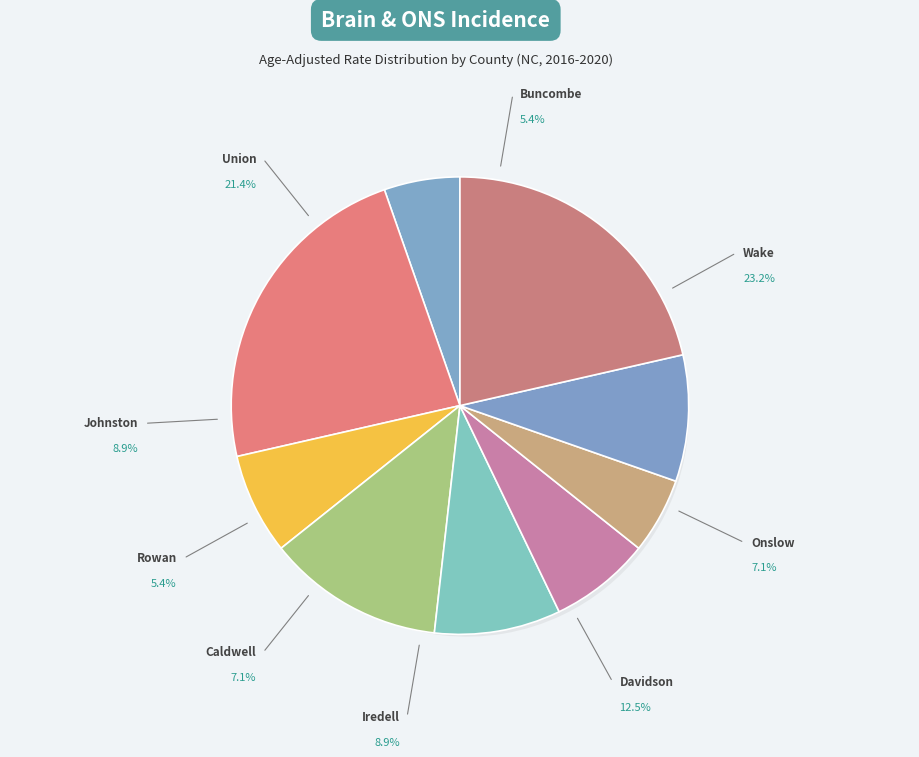

Which has a higher value, stable (Union) or stable (Johnston)?

stable (Union)